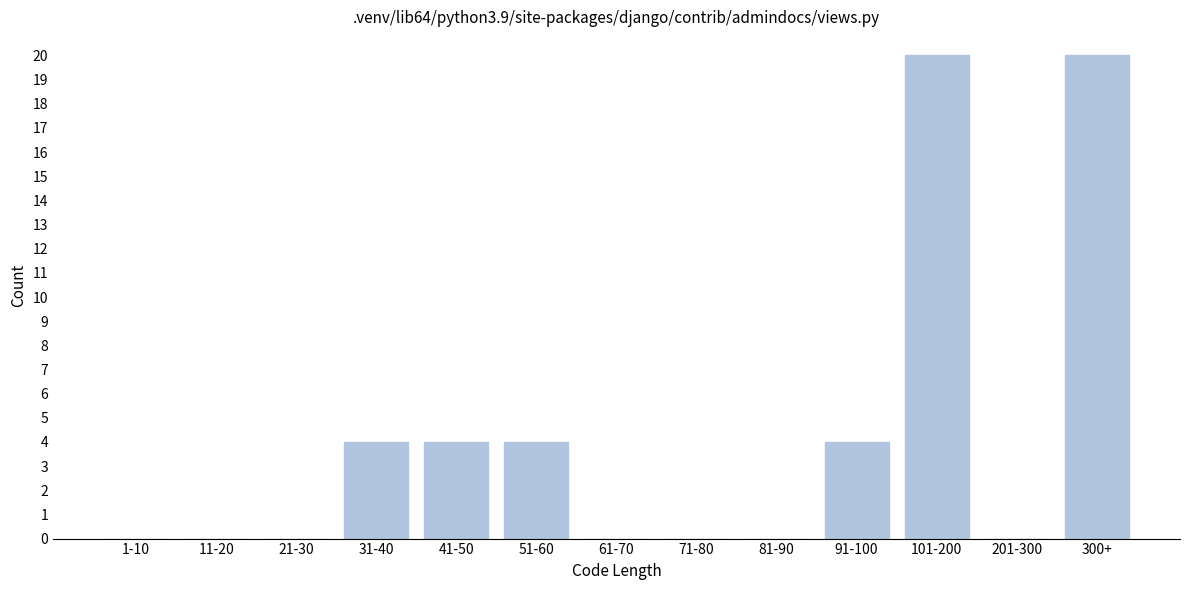

Reading right to left, list all the values displayed in this chart.

300+=20	201-300=0	101-200=20	91-100=4	81-90=0	71-80=0	61-70=0	51-60=4	41-50=4	31-40=4	21-30=0	11-20=0	1-10=0